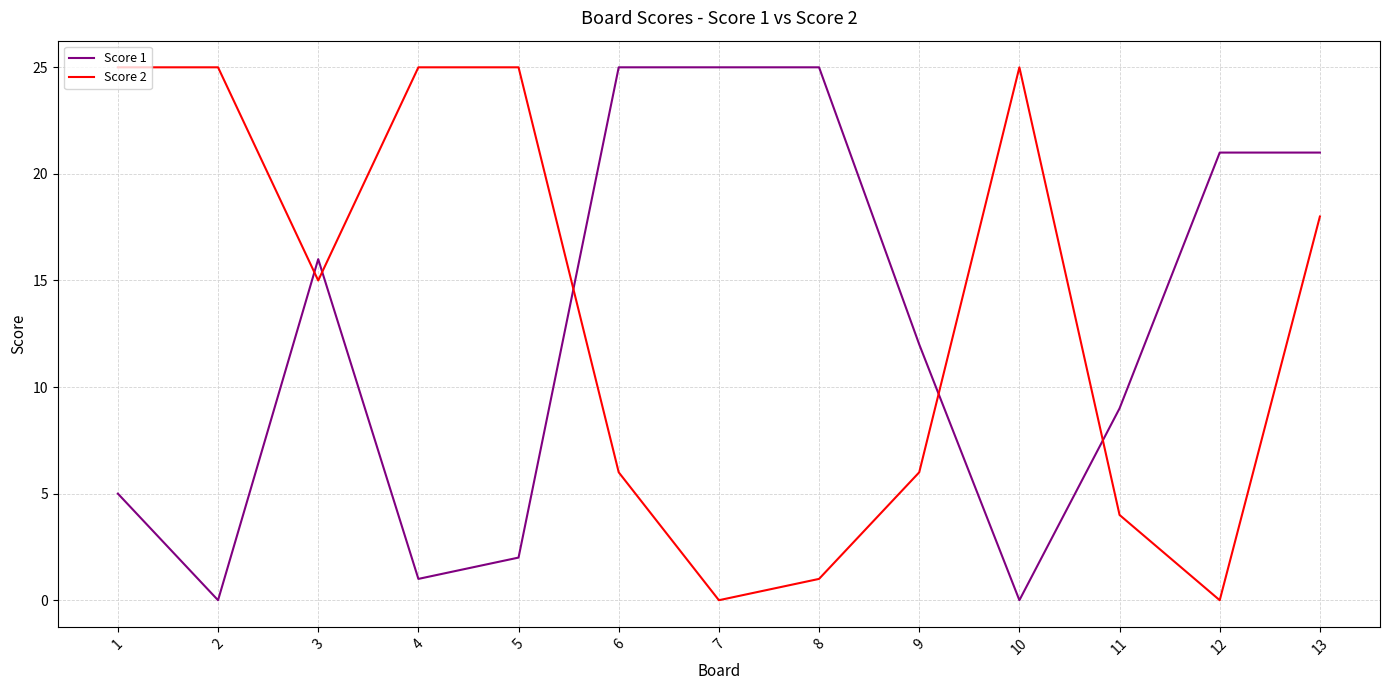

What is the difference between the maximum and second lowest values in the Score 1 series?

25